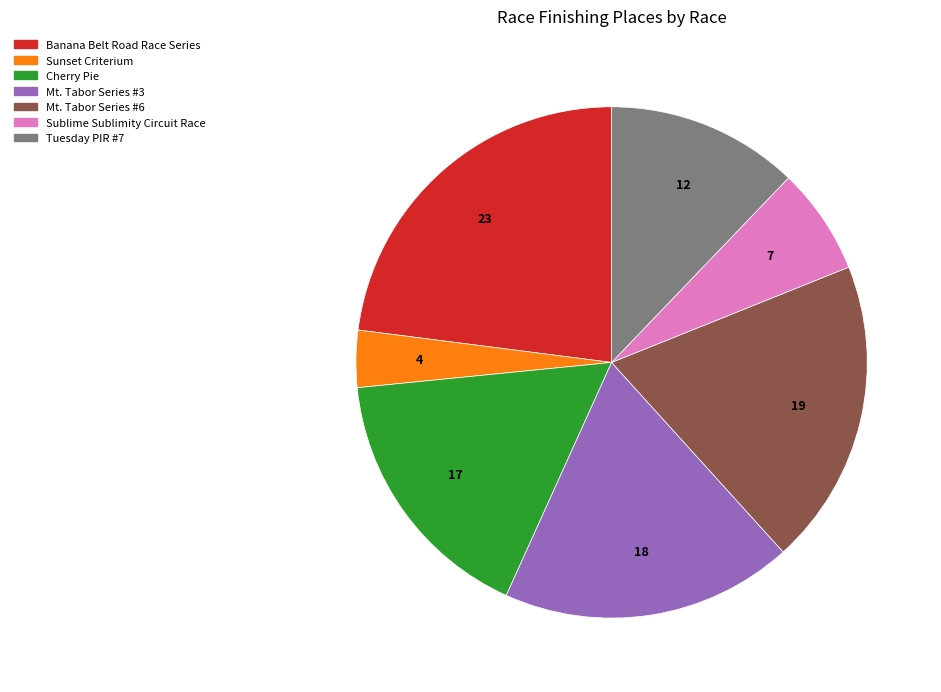

Is the sum of Cherry Pie and Sublime Sublimity Circuit Race greater than half?

No